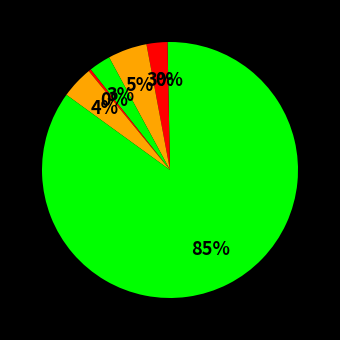

How many slices are in this pie chart?

7